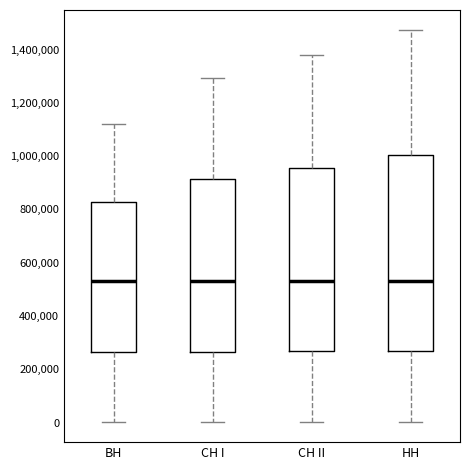

Reading left to right, read every box against the y-axis: the position of its median line, the range the box covers, and the ends of its whiskers. The values are not printed on the chart, so give them approximately, as read against the axis.

ВН: median 540000, box 260000 to 820000, whiskers 0 to 1120000
СН I: median 540000, box 260000 to 920000, whiskers 0 to 1300000
СН II: median 540000, box 260000 to 960000, whiskers 0 to 1380000
НН: median 540000, box 260000 to 1000000, whiskers 0 to 1480000